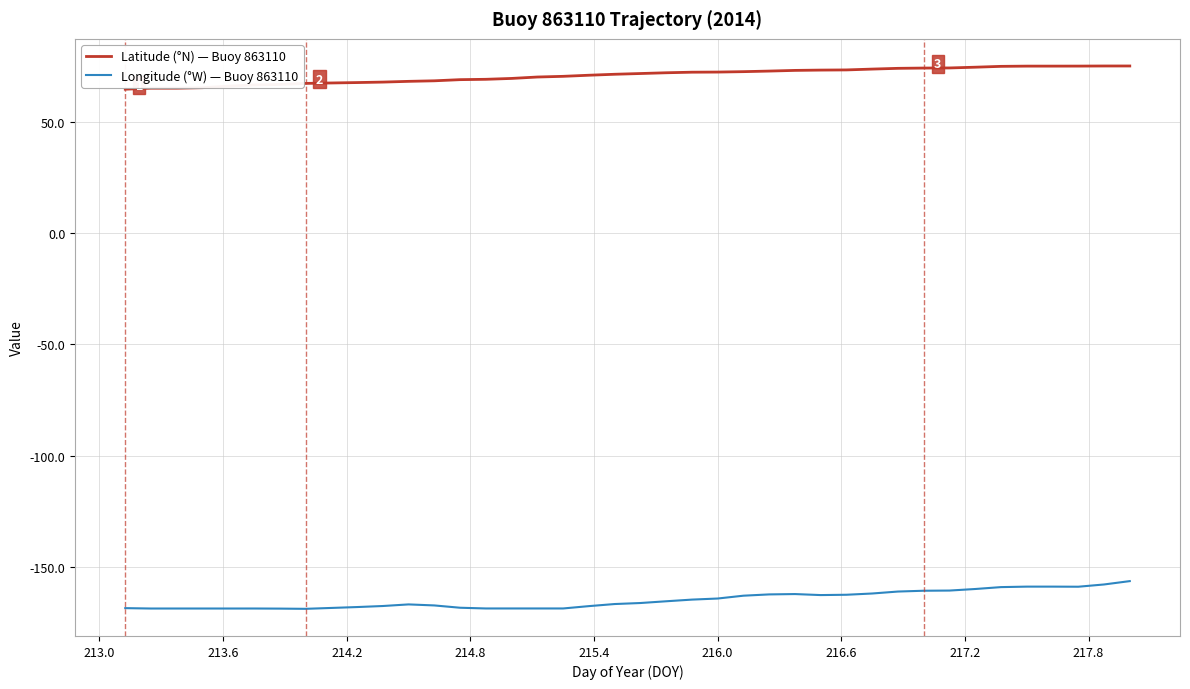

Which series has the largest total across all categories?

Latitude (°N) — Buoy 863110